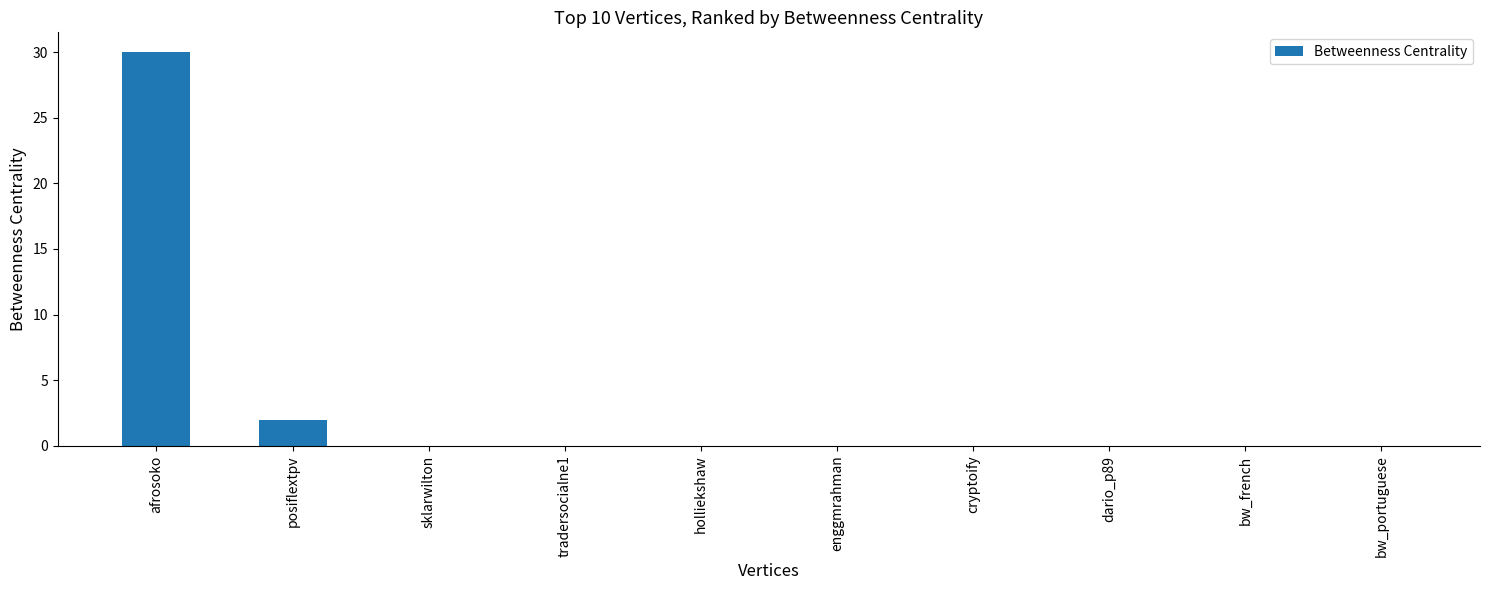

What is the maximum value shown in the chart?

30